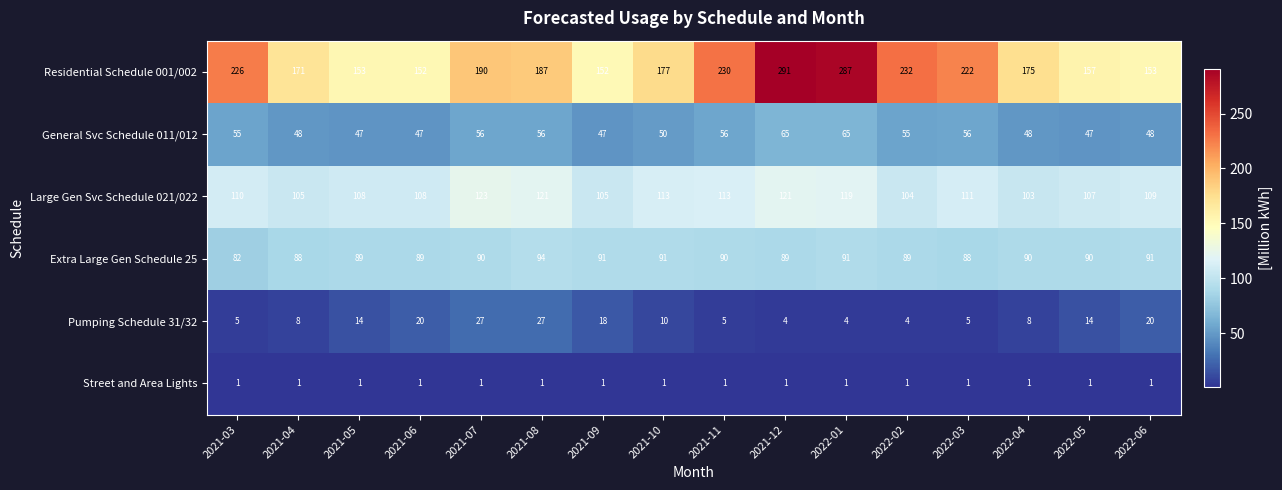

At which label is Residential Schedule 001/002 closest to 221?

2022-03